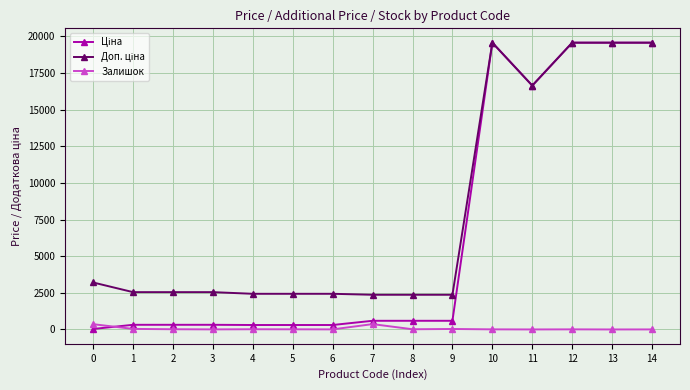

What is the maximum value shown in the chart?

19564.9